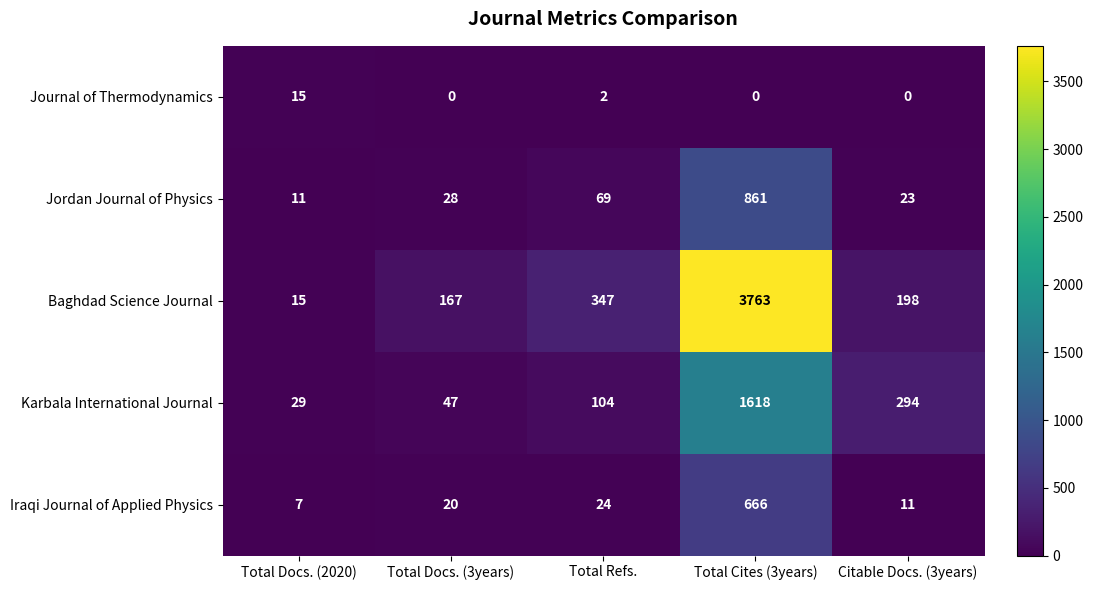

What is the difference between the second highest and minimum values in the Baghdad Science Journal series?

332